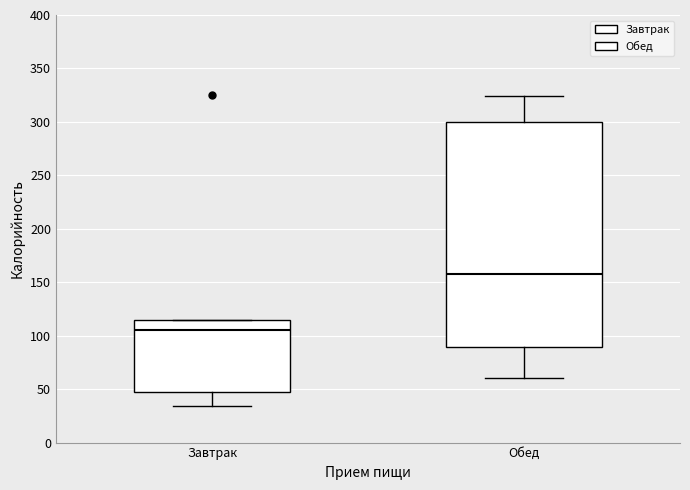

Reading left to right, transcribe this box plot: for each box, give where its median line is, the range the box spans, and where its two whiskers end, as read against the y-axis. The values are not printed on the chart, so give them approximately, as read against the axis.

Завтрак: median 105, box 45 to 115, whiskers 35 to 115
Обед: median 160, box 90 to 300, whiskers 60 to 325